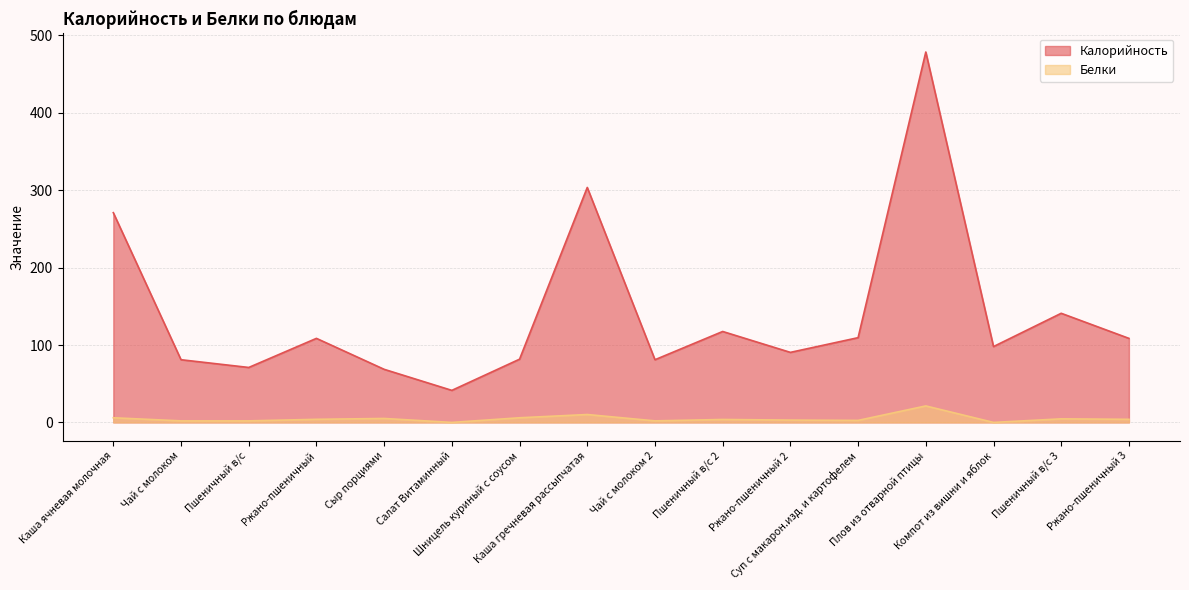

The Белки series shows 3.8 at Пшеничный в/с 2. True or false?

True